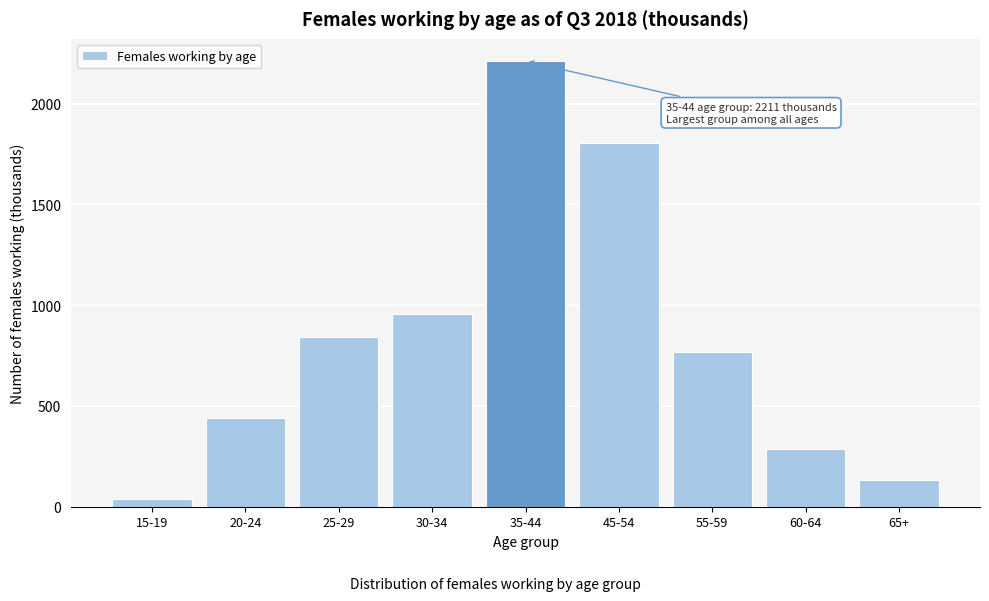

Reading left to right, what are all the values shown in this chart?

36	442	840	957	2211	1807	768	285	131